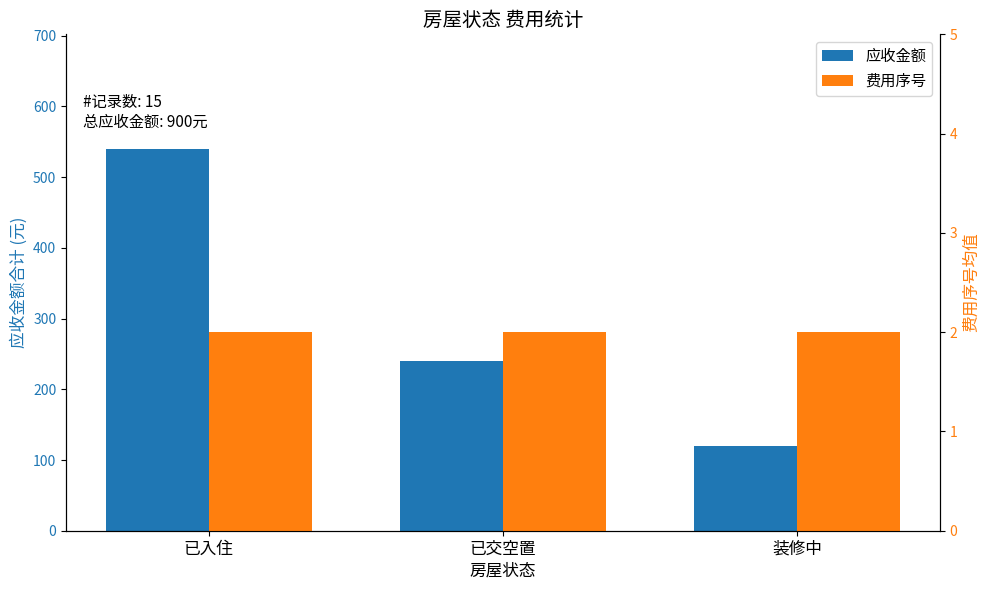

Is it true that 应收金额 equals 128 at 已入住?

False